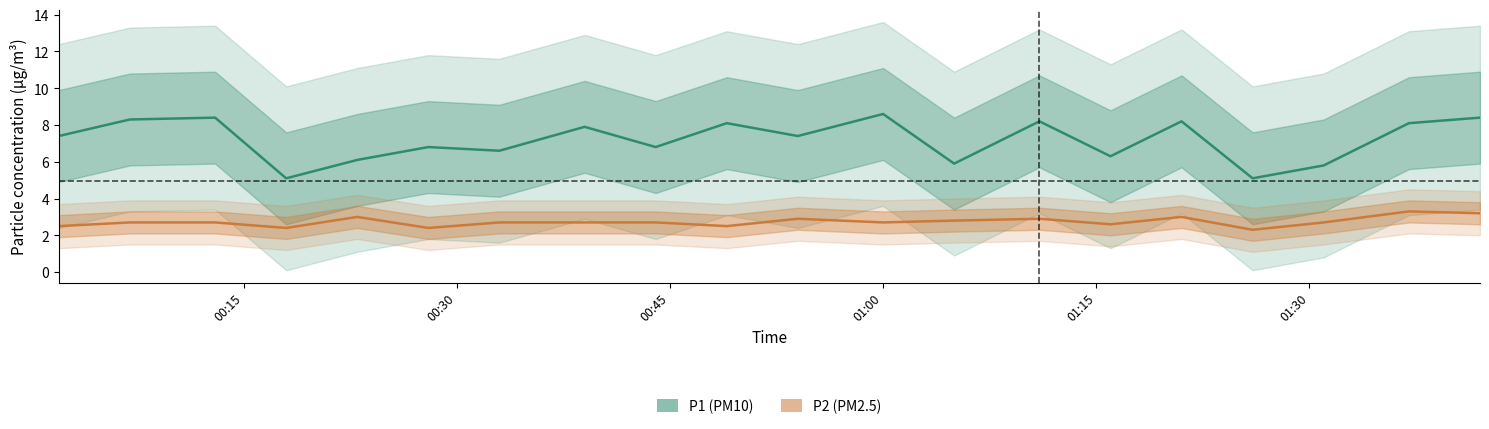

How many data points does each series have?

20